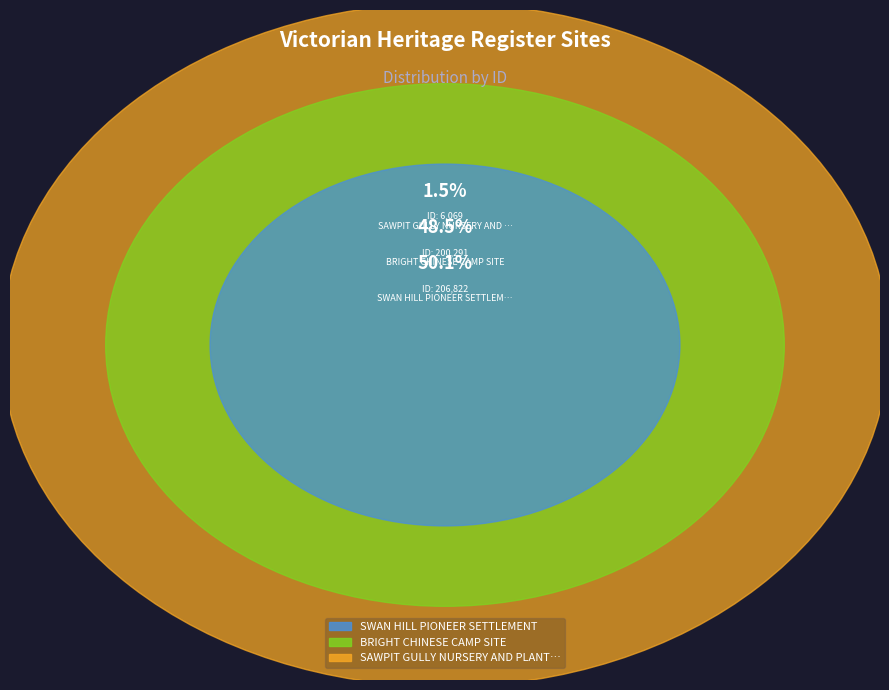

Count the number of slices in the pie.

3